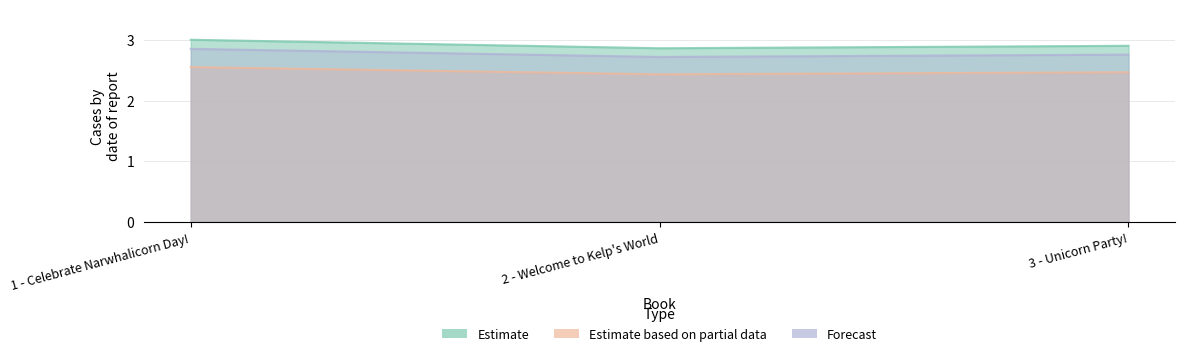

Does the chart display data point markers on the line(s)?

No